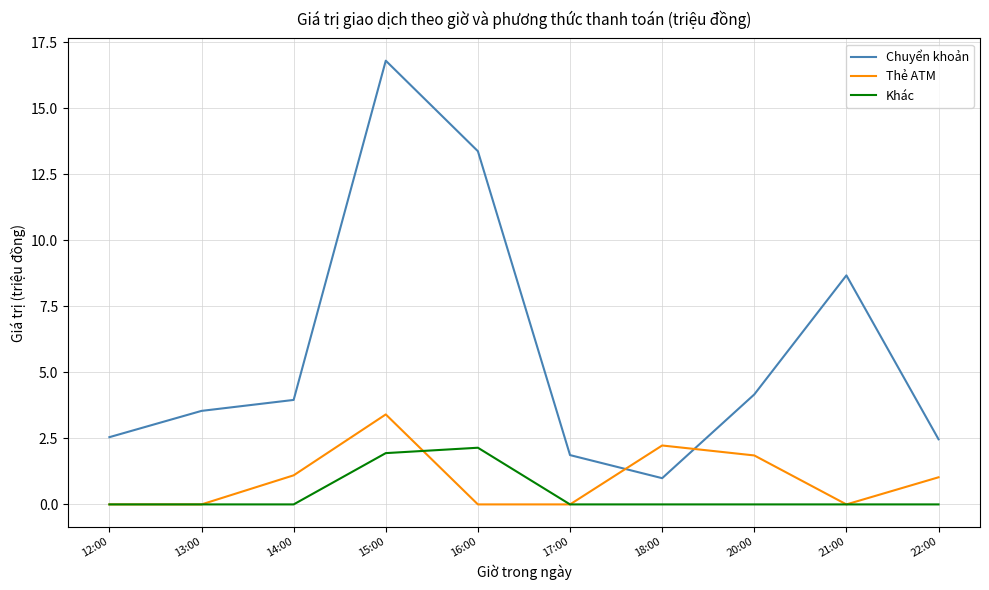

Where does the Chuyển khoản series first go above 3?

13:00